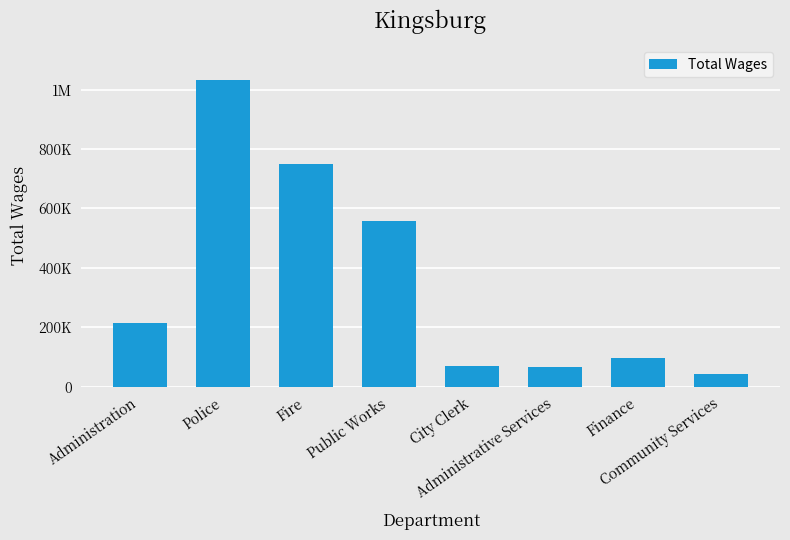

What position from the right is Police?

7